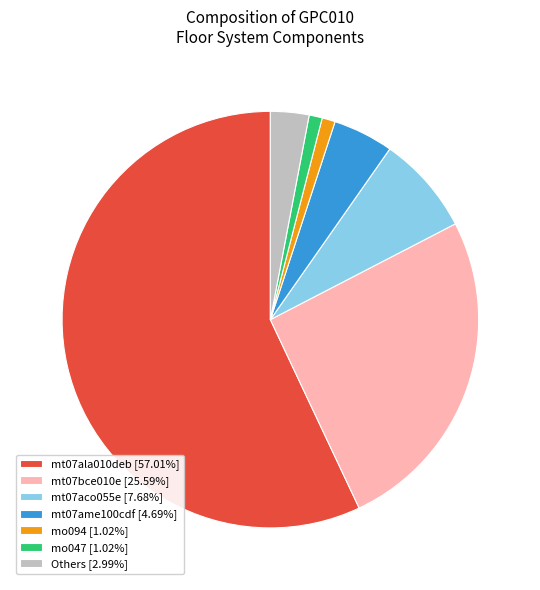

What is the ratio of the value at mt07ala010deb [57.01%] to the value at Others [2.99%]?

19.1